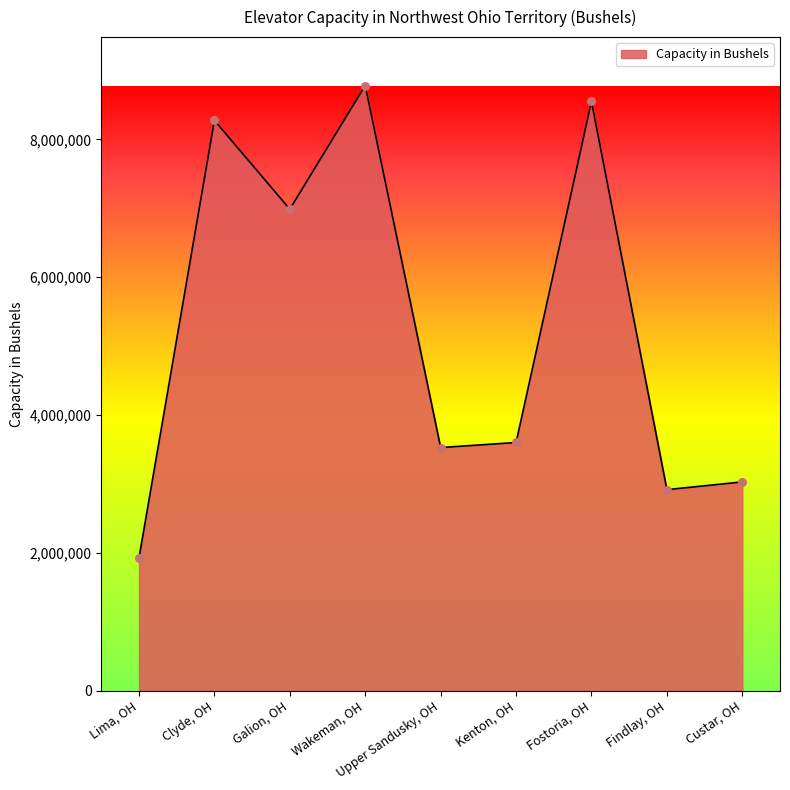

Between Galion, OH and Kenton, OH, which is larger?

Galion, OH